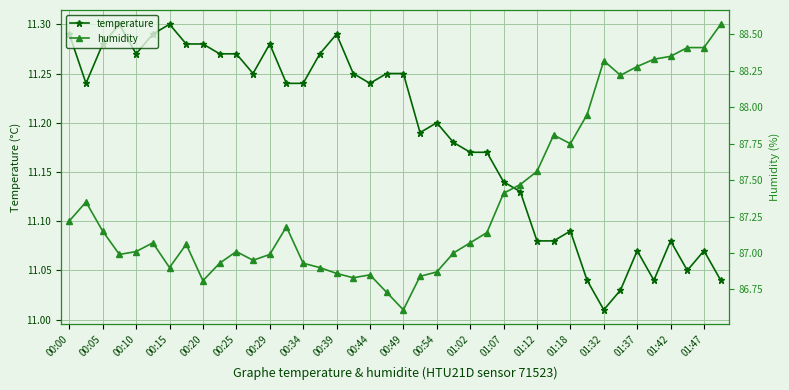

Read the humidity value at 01:02.

87.1